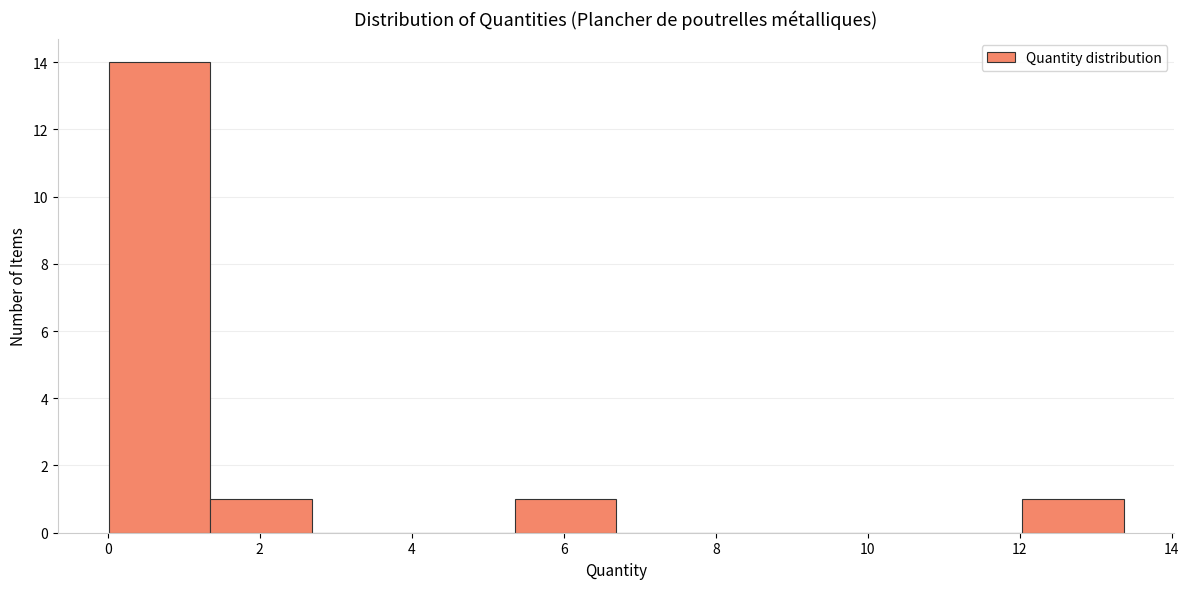

What is the height of the bar covering 1.4 to 2.6 on the x-axis? Neither the bar edges nor the heights are printed on the chart, so give them approximately, as read against the axes.

1